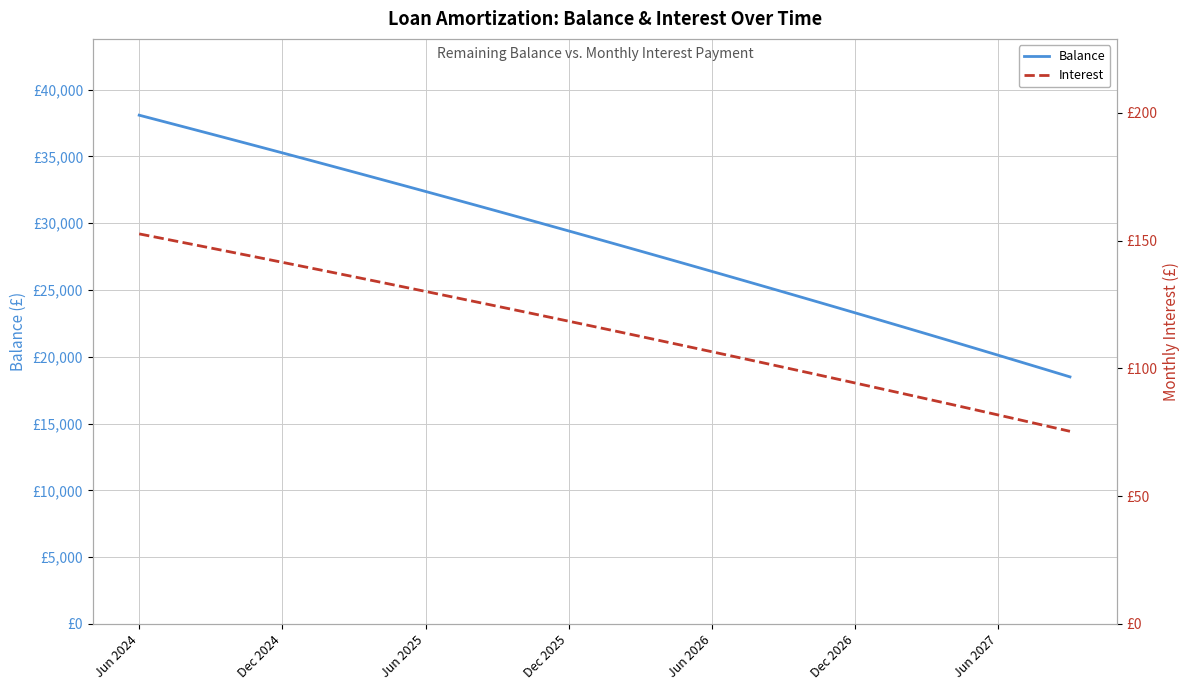

Which series has the largest total across all categories?

Balance